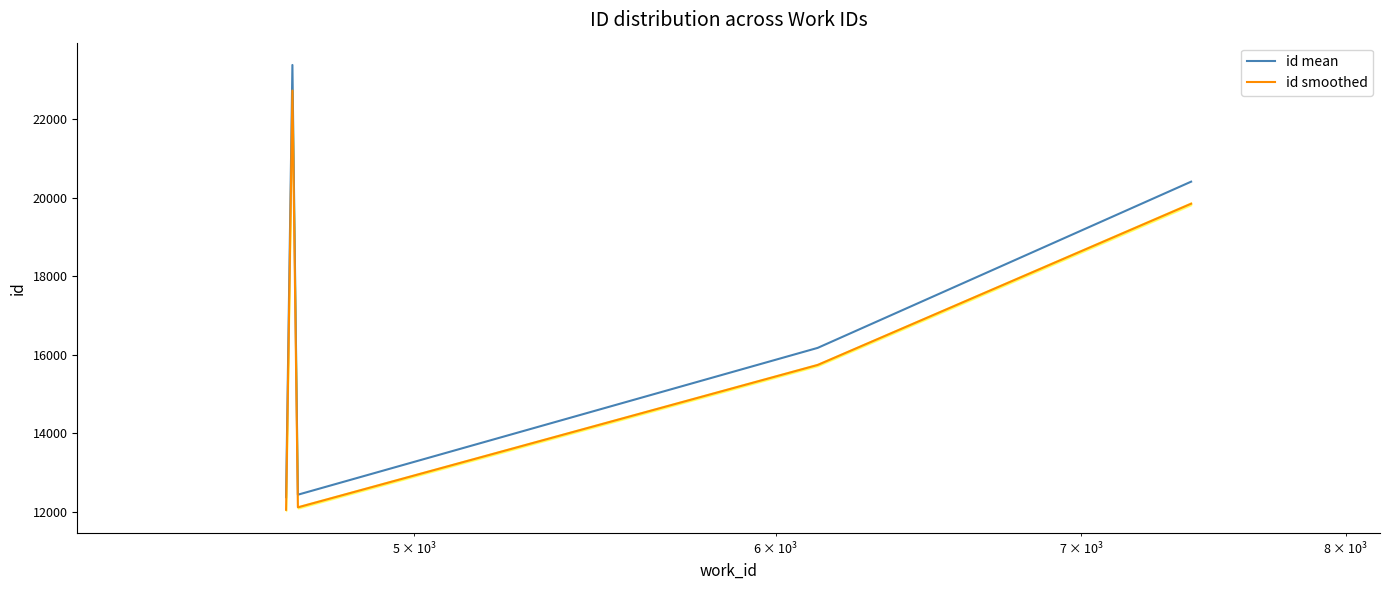

True or false: id smoothed and id mean intersect in this chart.

False